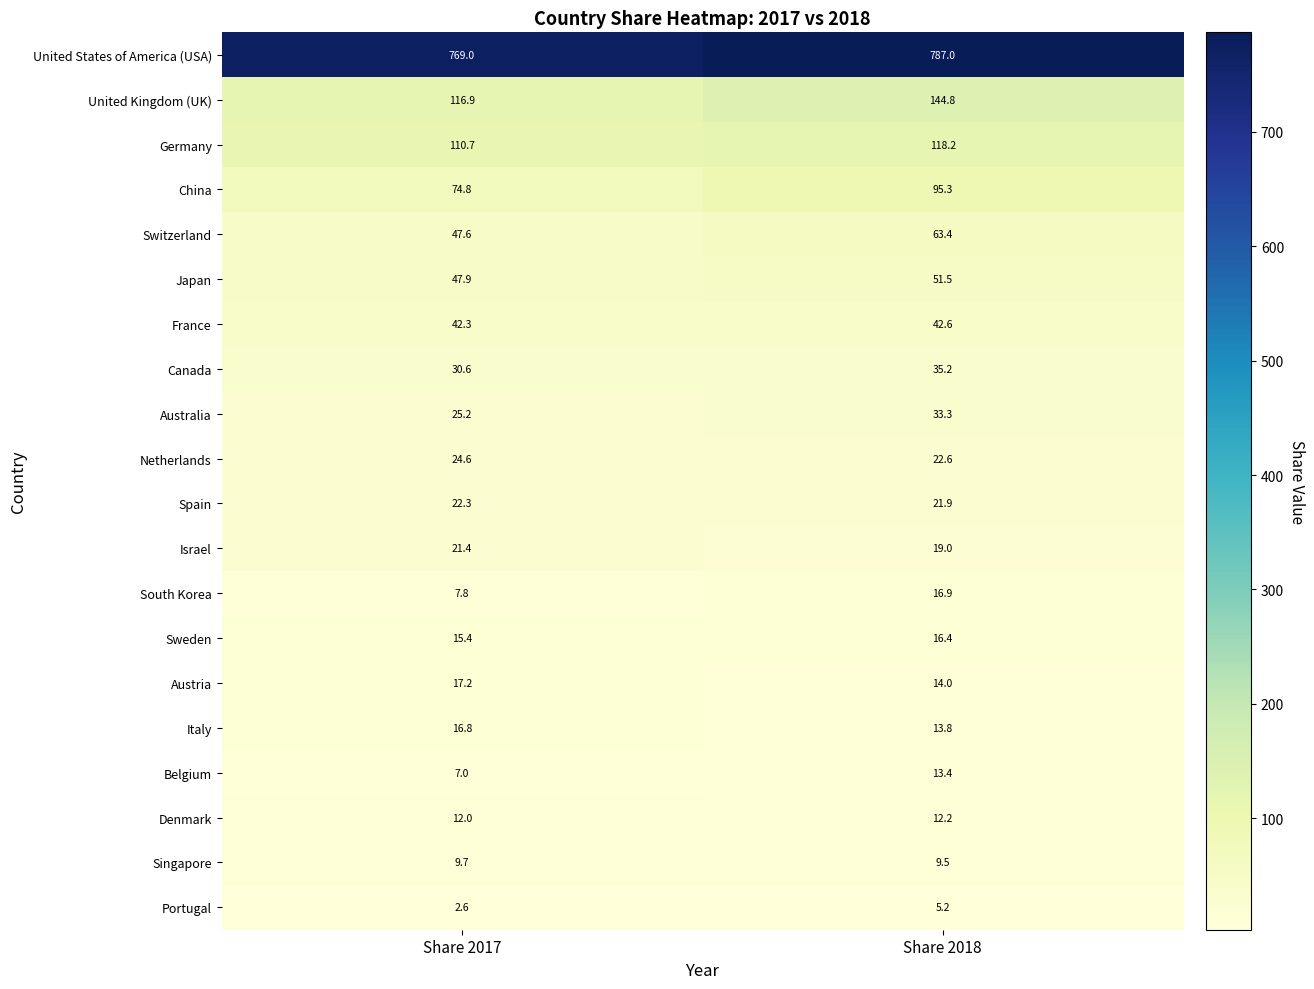

Where does the Australia series first go above 33?

Share 2018